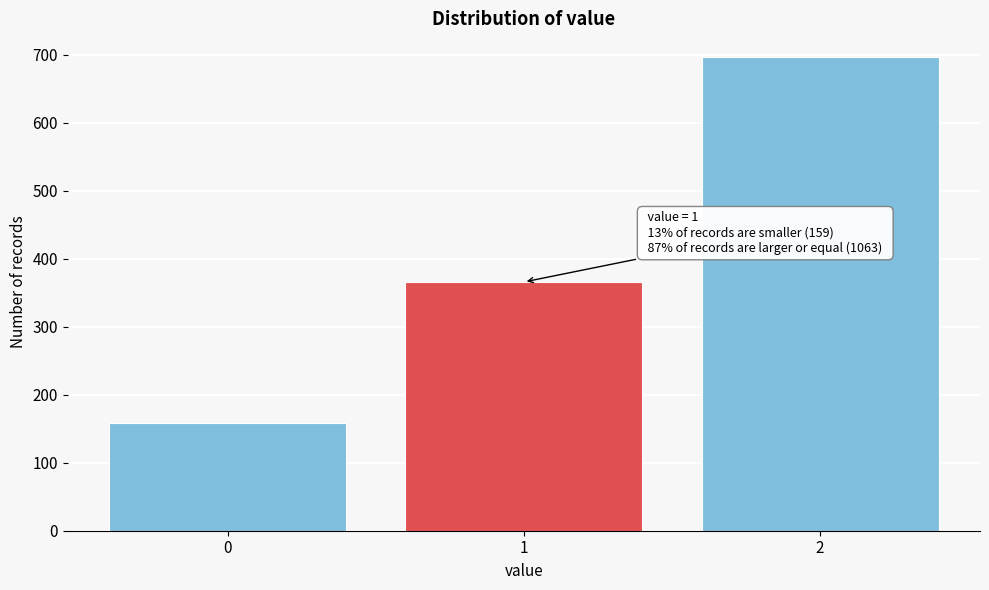

Reading left to right, transcribe all the data shown in this chart.

0=159	1=366	2=697